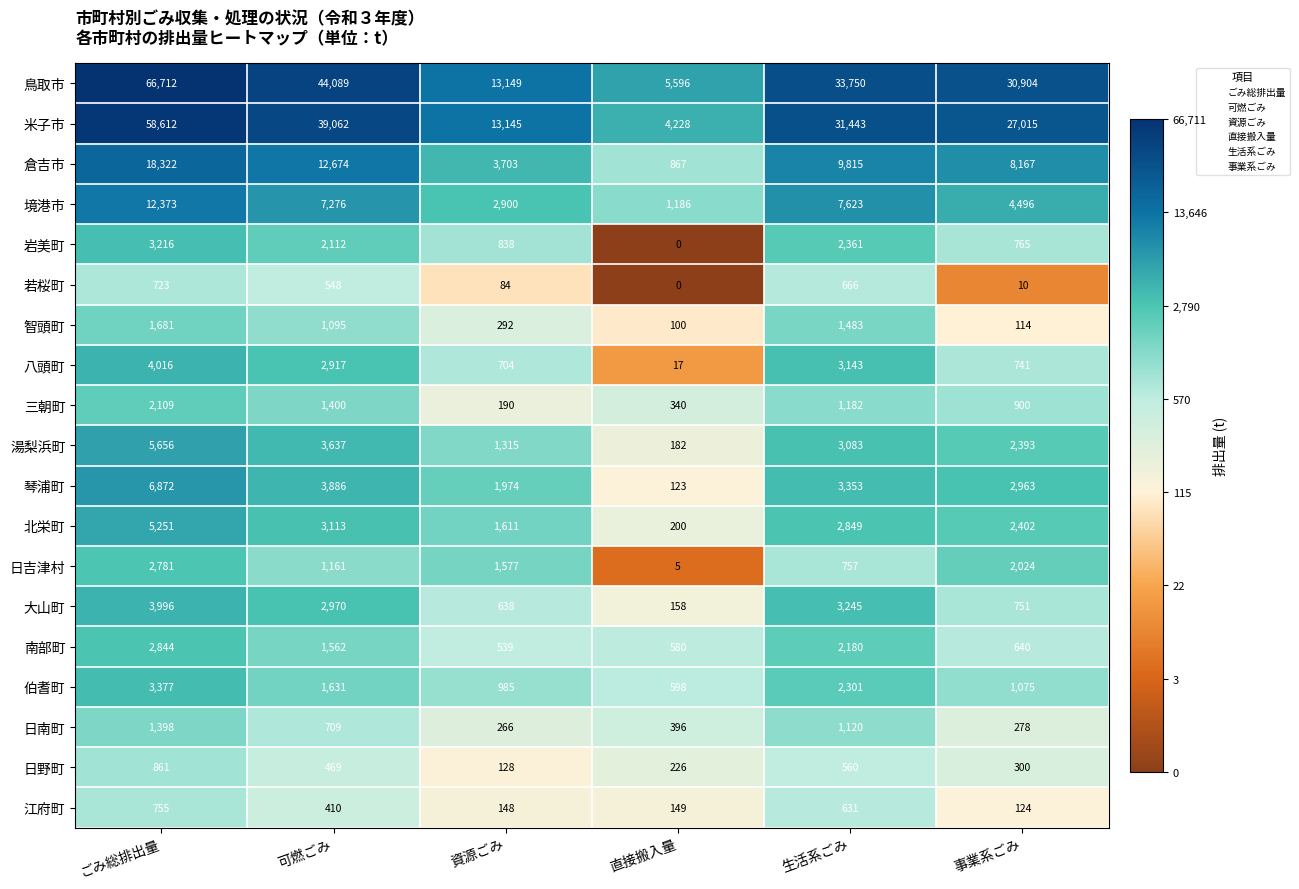

What is the greatest value displayed?

66712